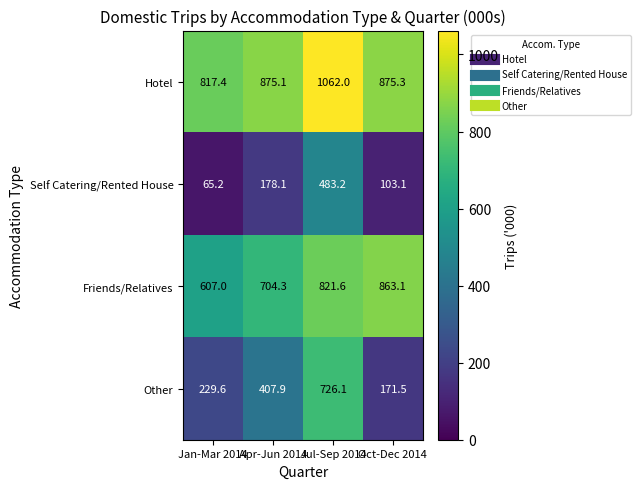

Where does the Other series first go above 407?

Apr-Jun 2014